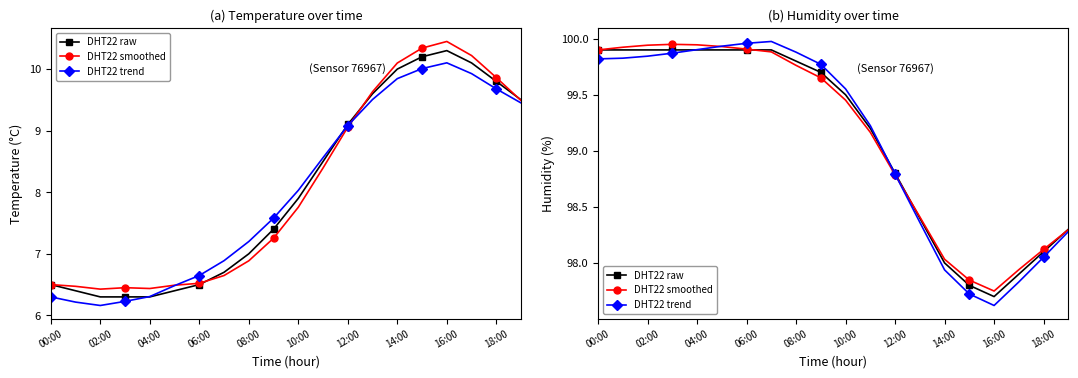

How many values in the DHT22 smoothed series are below 99?

8